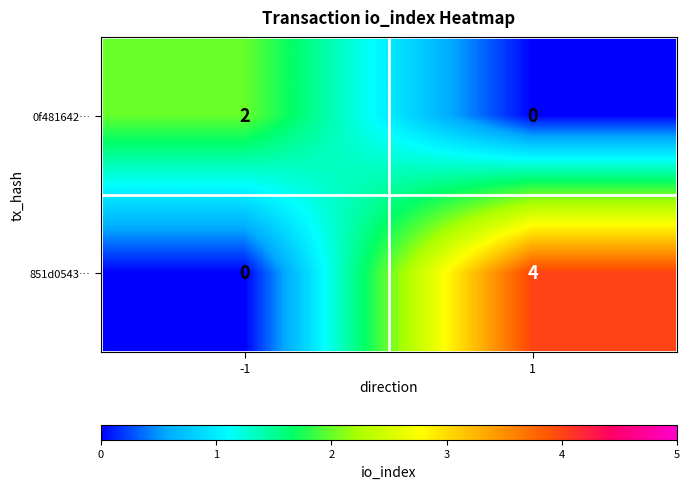

Reading left to right, list all the values displayed in this chart.

0f481642…: 2	0
851d0543…: 0	4